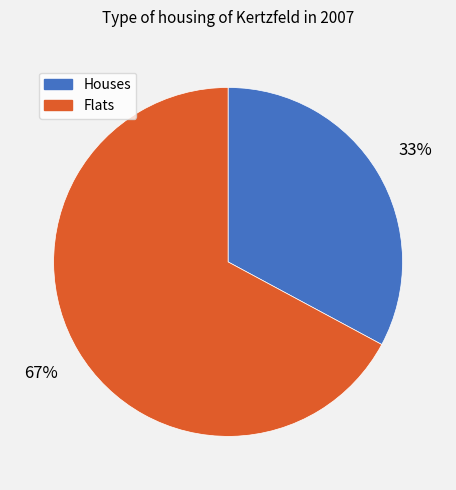

To the nearest percent, what is the average slice percentage?

50%